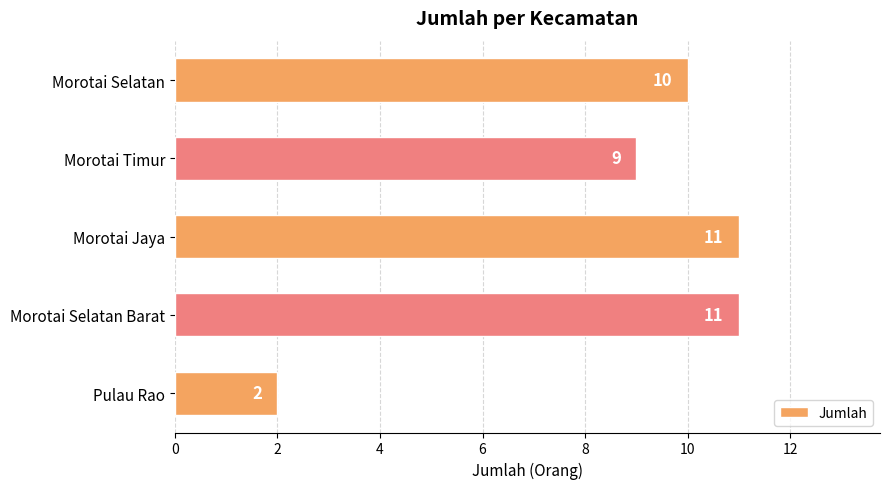

Count the values in the range 9 to 11.

4